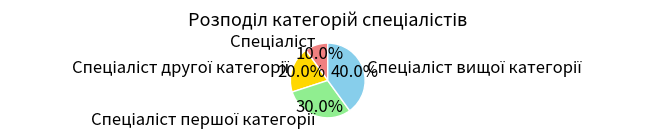

How many segments does this pie chart have?

4